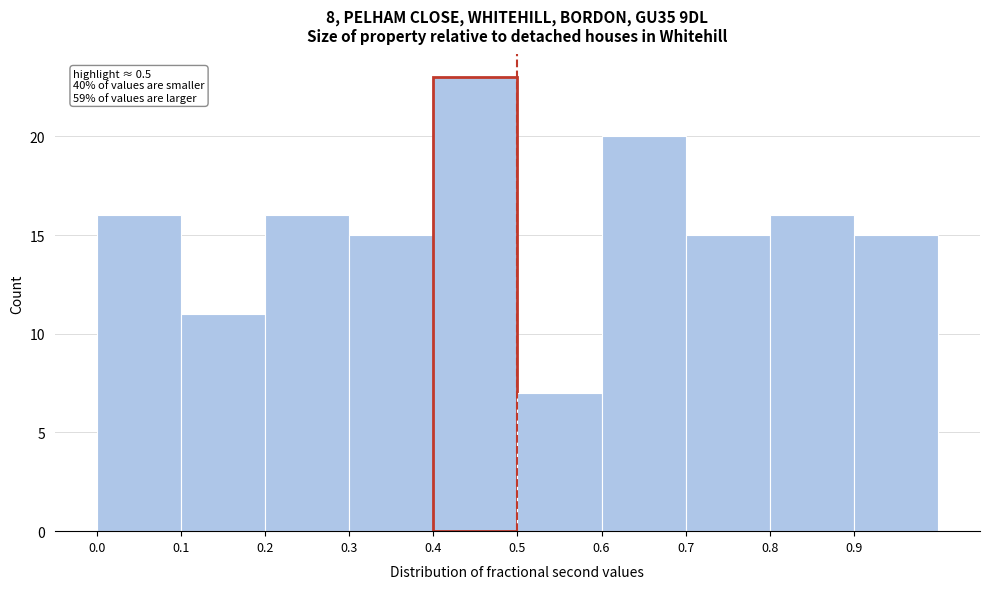

Which range on the x-axis has the tallest bar?

0.4 to 0.5